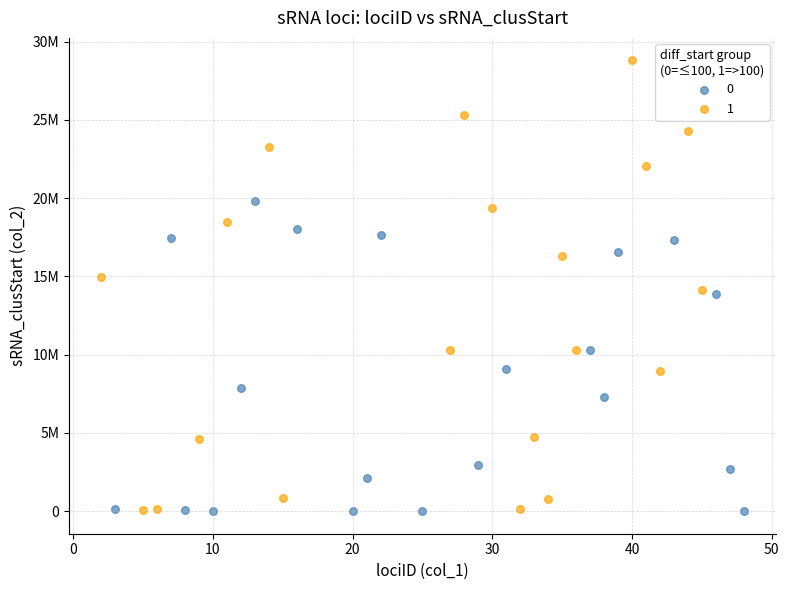

What are all the series names shown in the legend?

0, 1